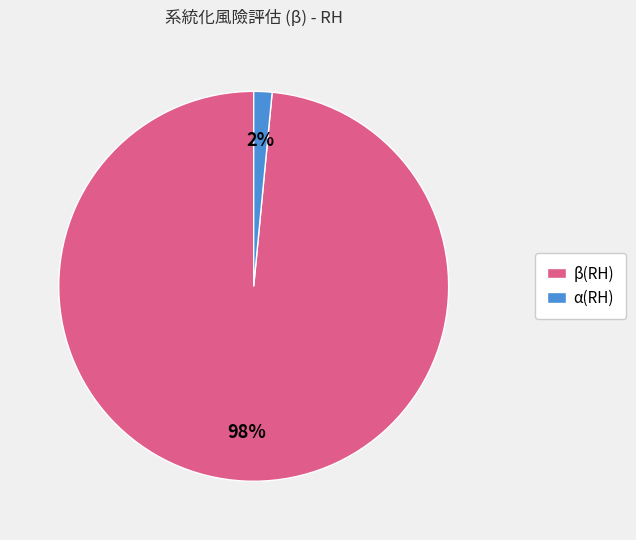

To the nearest percent, what is the combined percentage of α(RH) and β(RH)?

100%